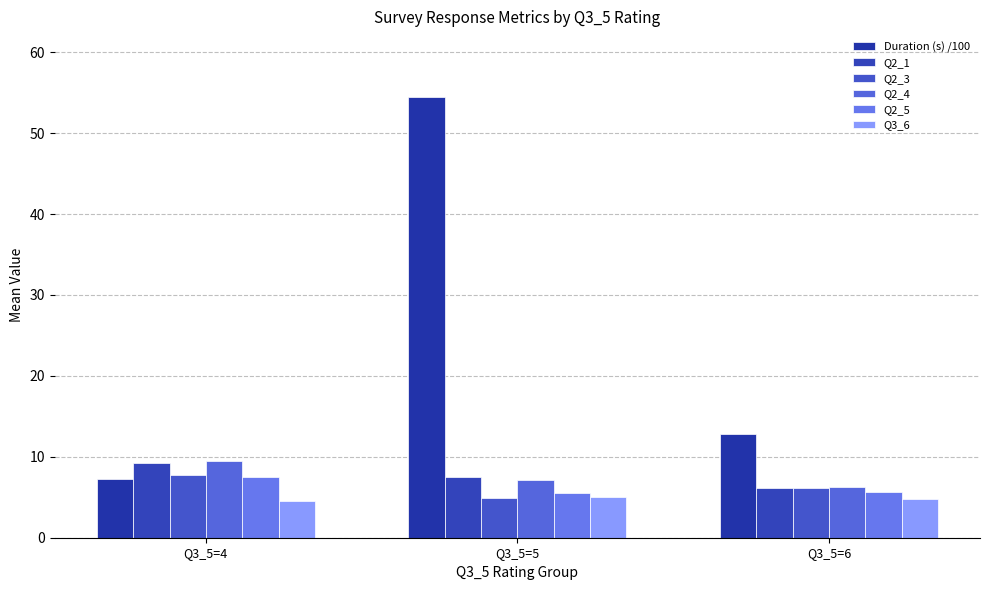

What is the value of the Q2_1 bar at the 3rd from the left?

6.1